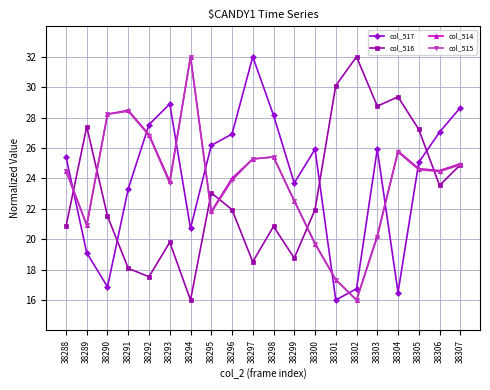

What are all the series names shown in the legend?

col_517, col_516, col_514, col_515